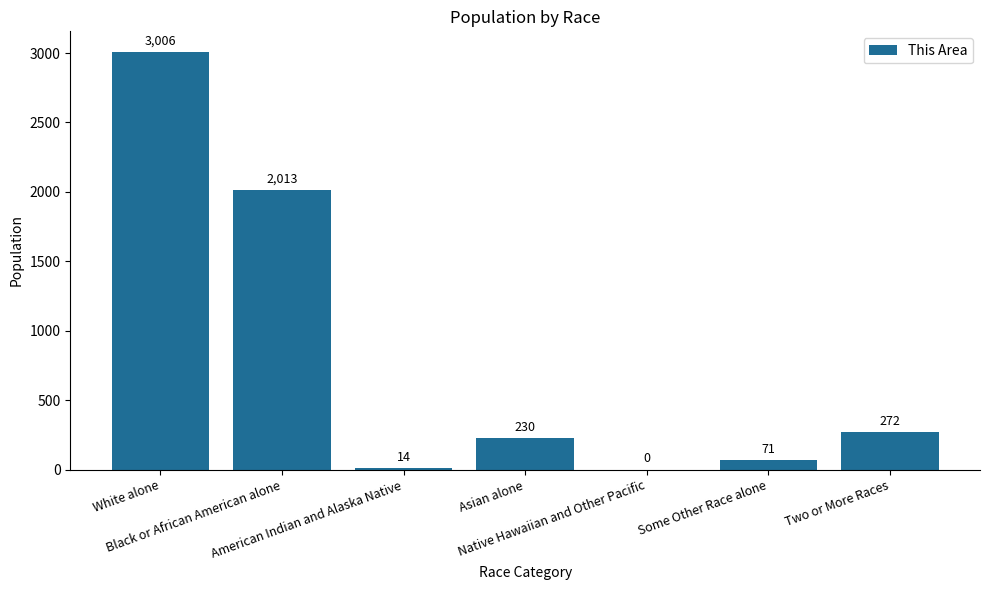

How many values are above zero?

6